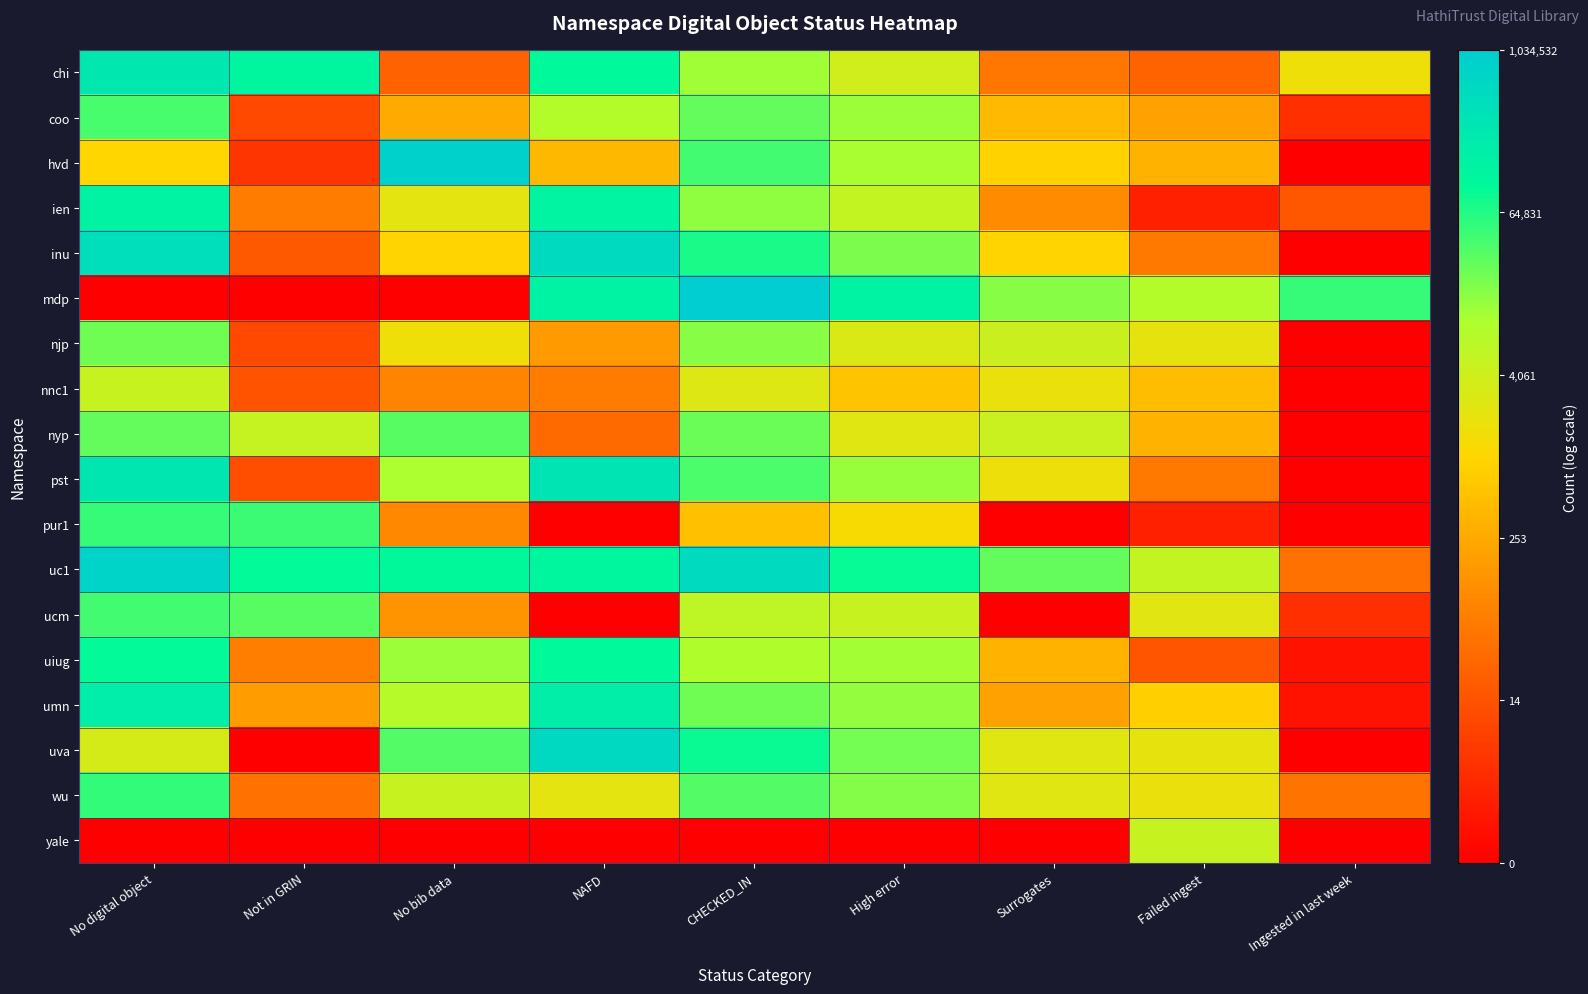

Which series has the widest spread of values?

mdp